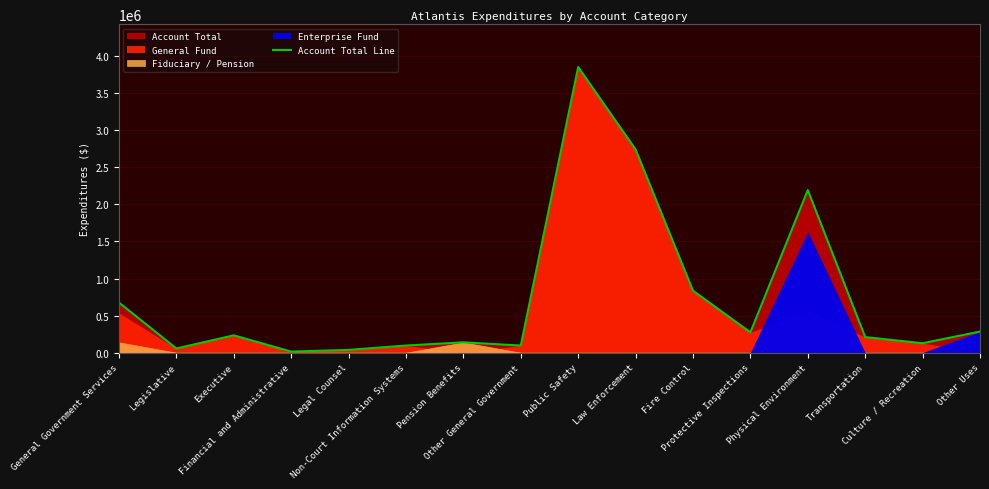

Where is the first local maximum?

Executive